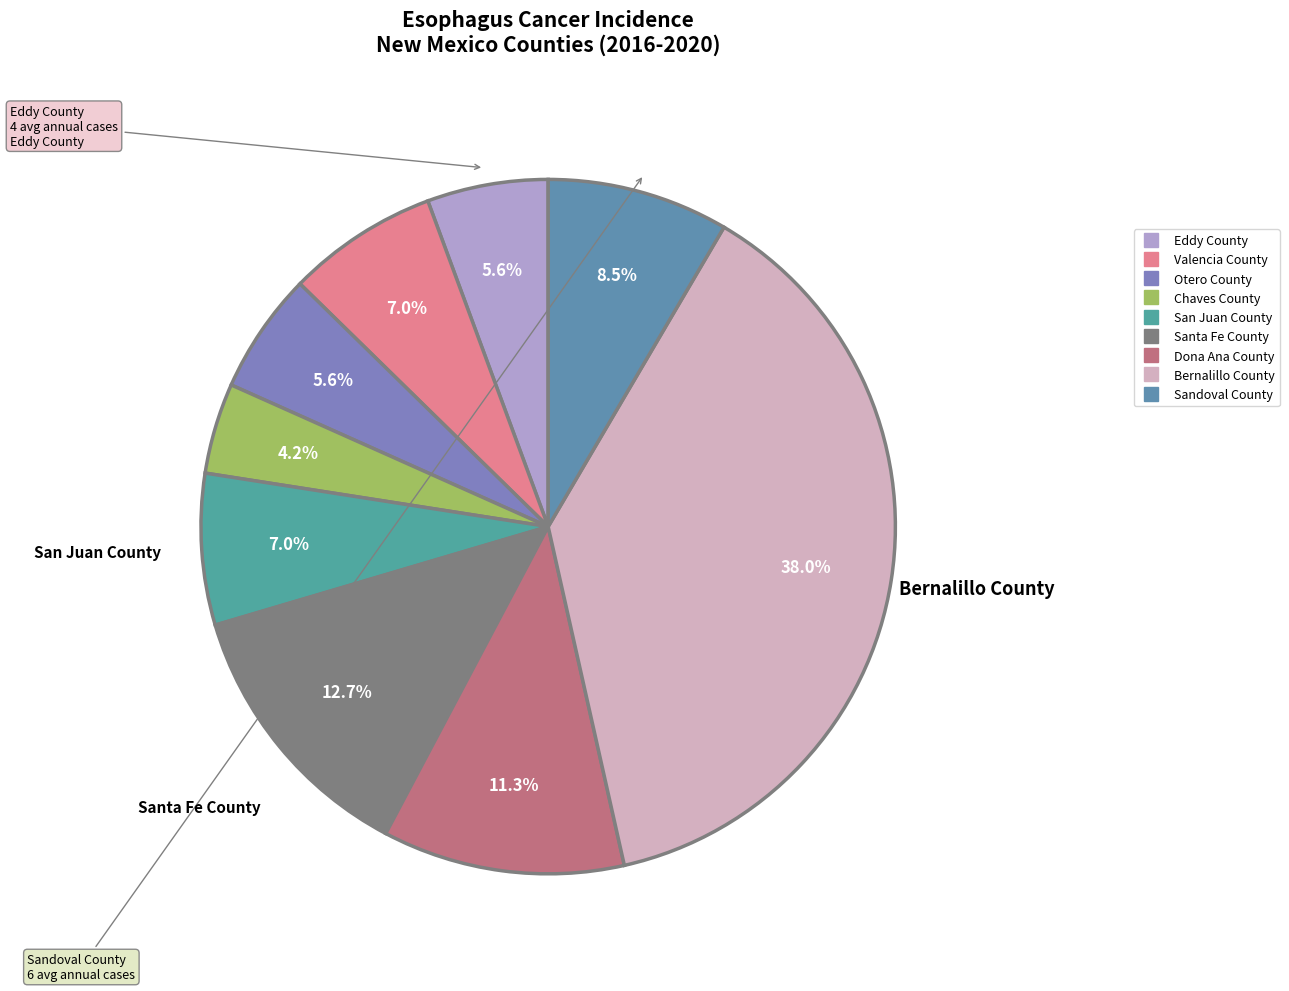

Does Valencia County account for over 50% of the chart?

No